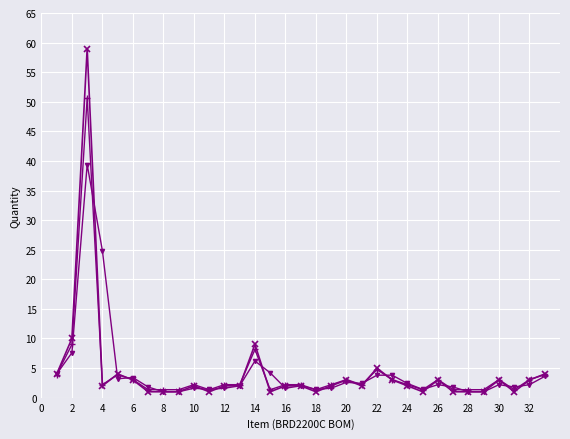

What is the greatest value displayed?

59.0